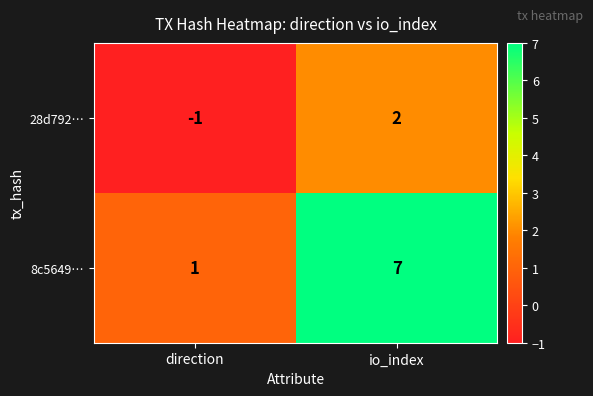

Reading right to left, extract all data points from this chart.

28d792…: 2	-1
8c5649…: 7	1